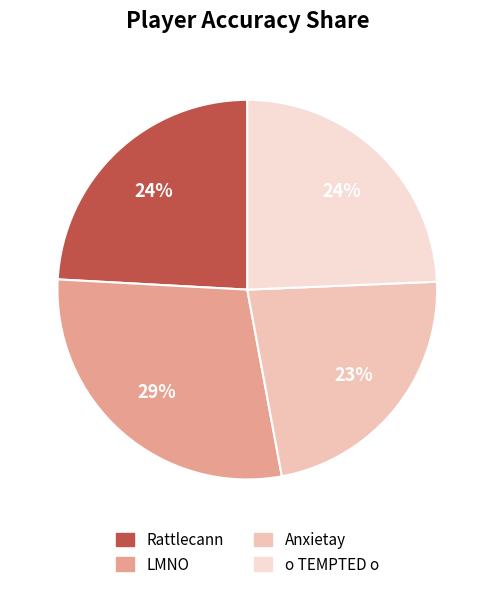

Is it true that Anxietay is 11% of the pie?

False